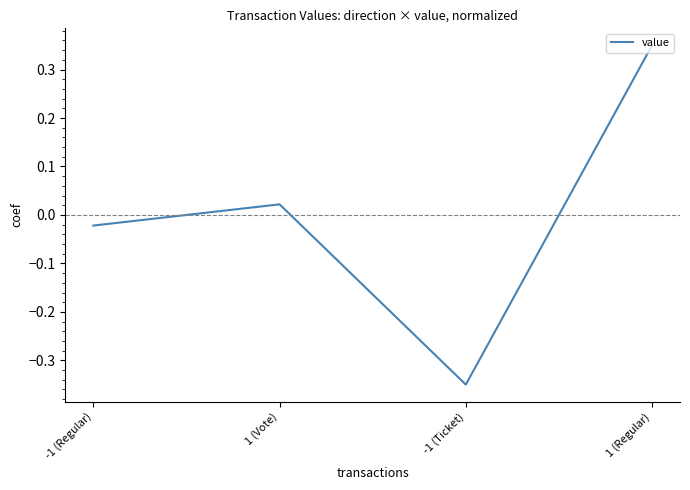

List the labels in order of value, smallest first.

-1 (Ticket), -1 (Regular), 1 (Vote), 1 (Regular)